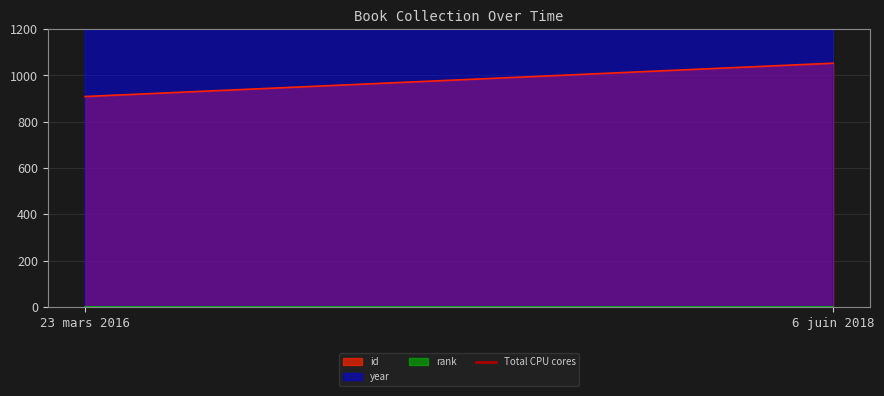

What is the difference between the id values at 23 mars 2016 and 6 juin 2018?

144.0